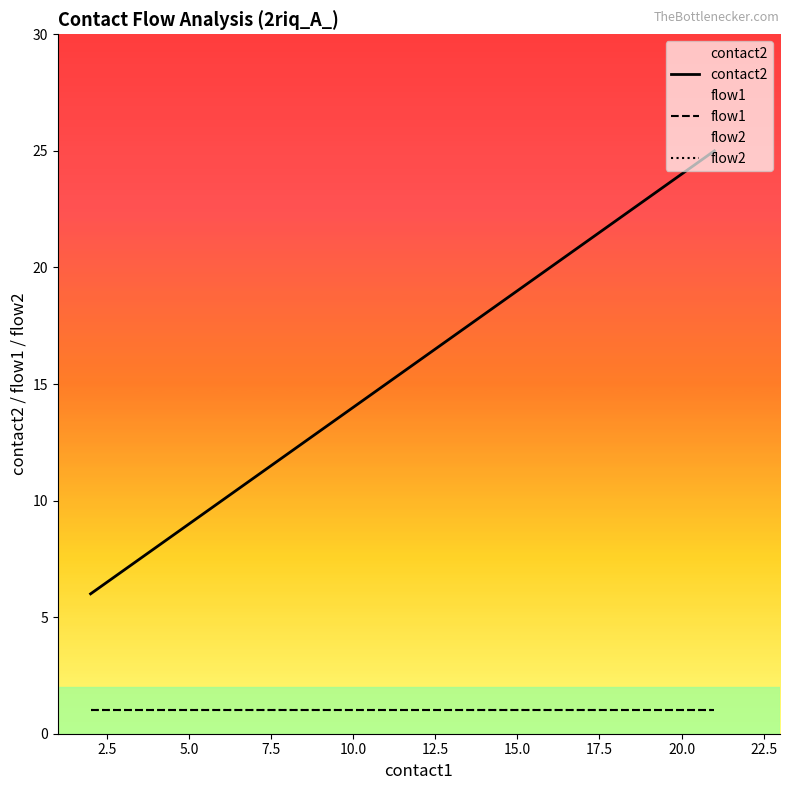

Is this an area chart (filled region under the line)?

No